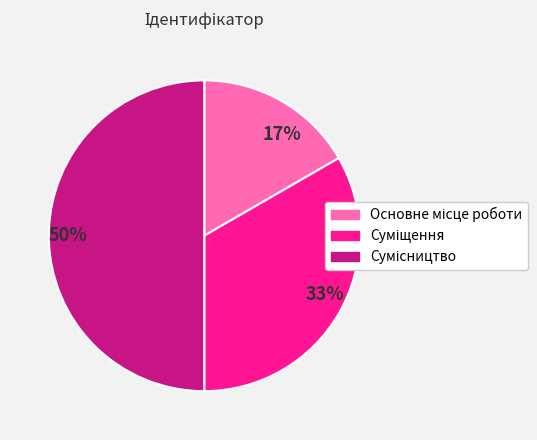

Is the sum of 50% and 17% greater than half?

Yes